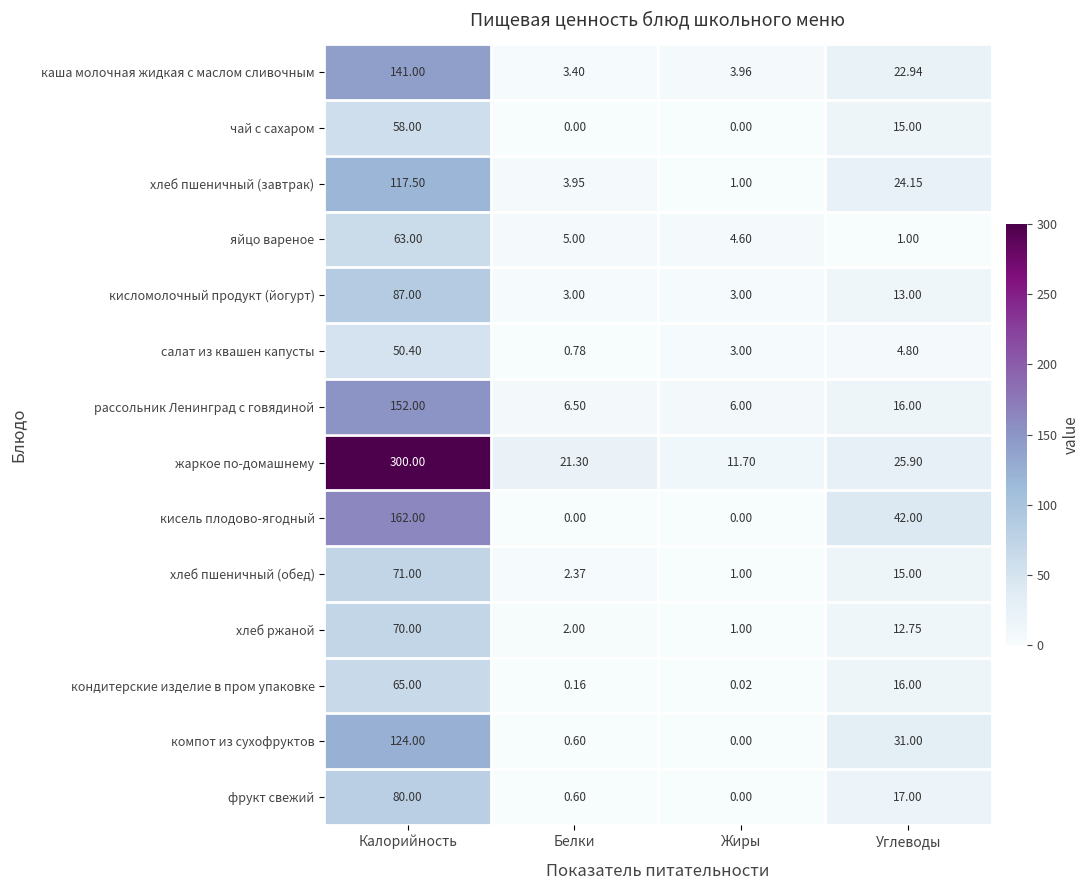

Which label corresponds to the largest value in the chart?

Калорийность